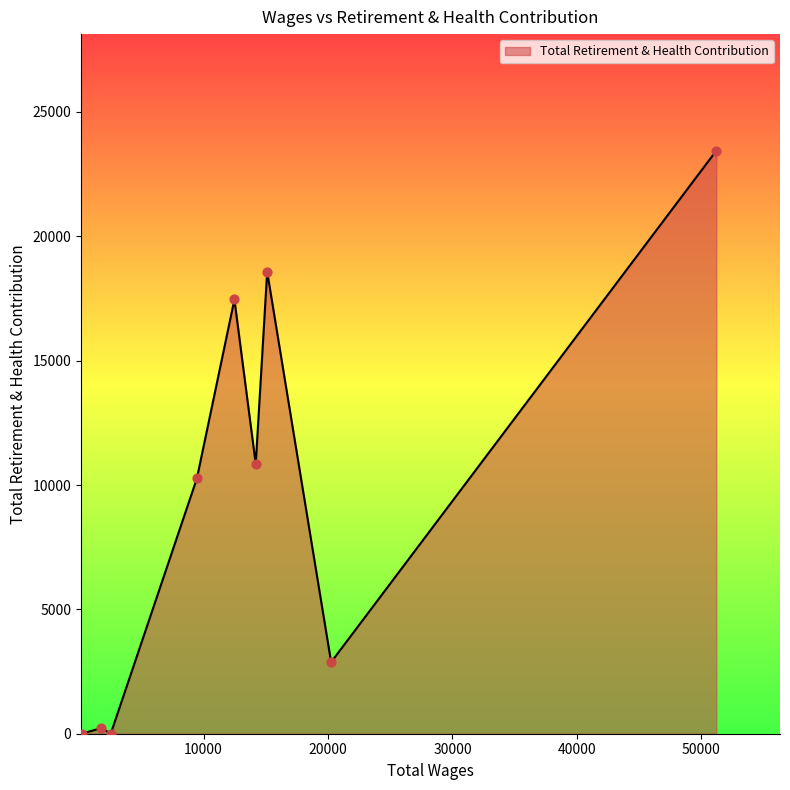

What is the greatest value displayed?

23442